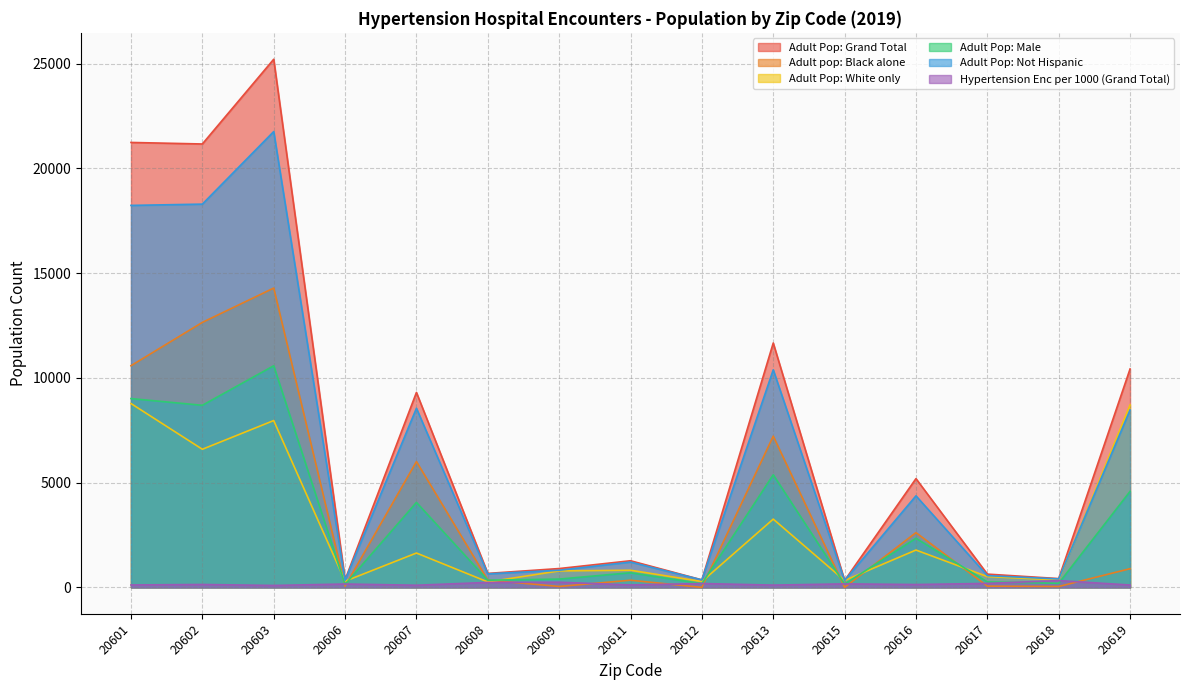

In Adult Pop: Male, how many points are lower than both neighbors (excluding endpoints)?

6